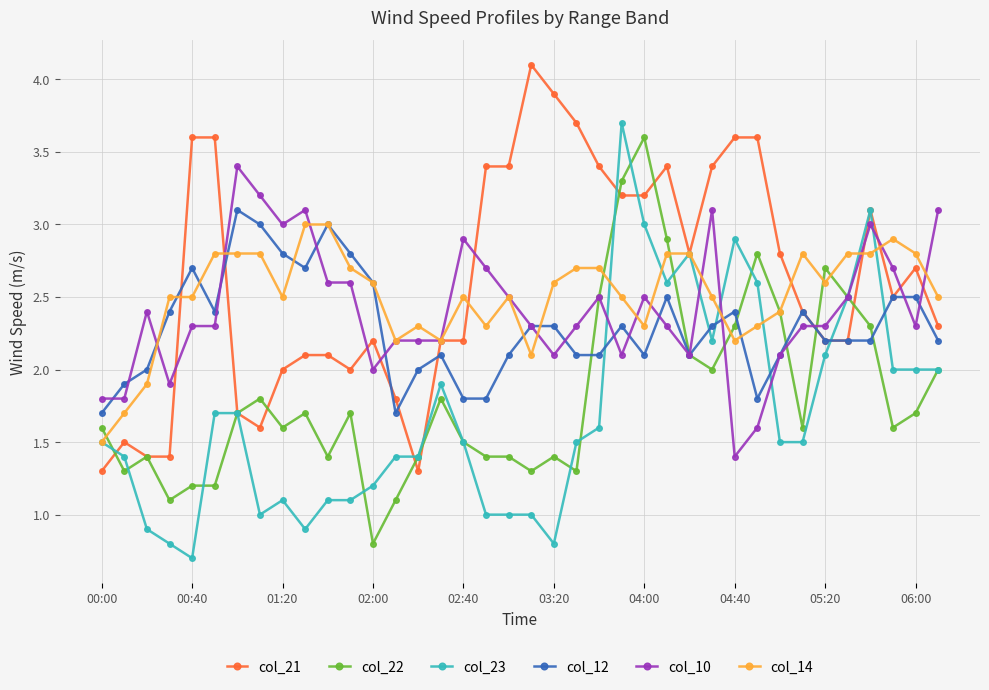

What are all the series names shown in the legend?

col_21, col_22, col_23, col_12, col_10, col_14